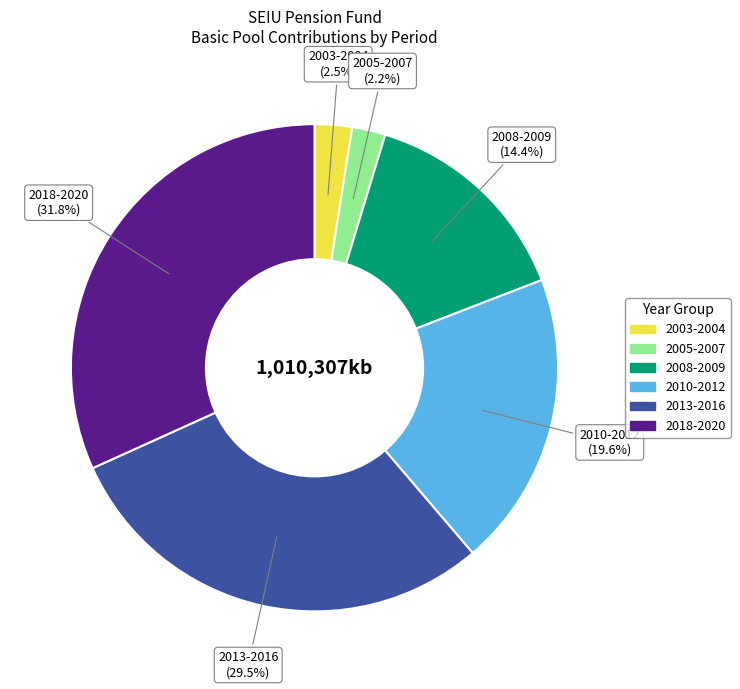

Does any single category account for the majority?

No